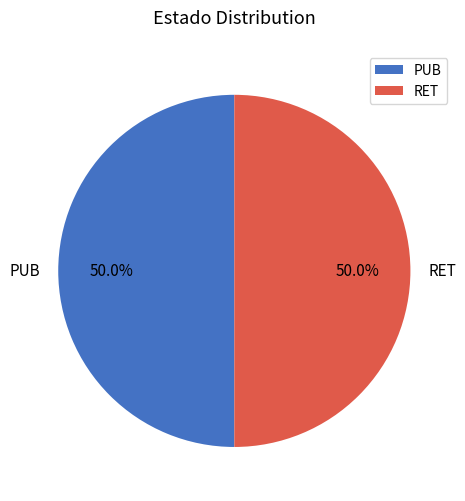

Do RET and PUB together represent more than half of the pie?

Yes